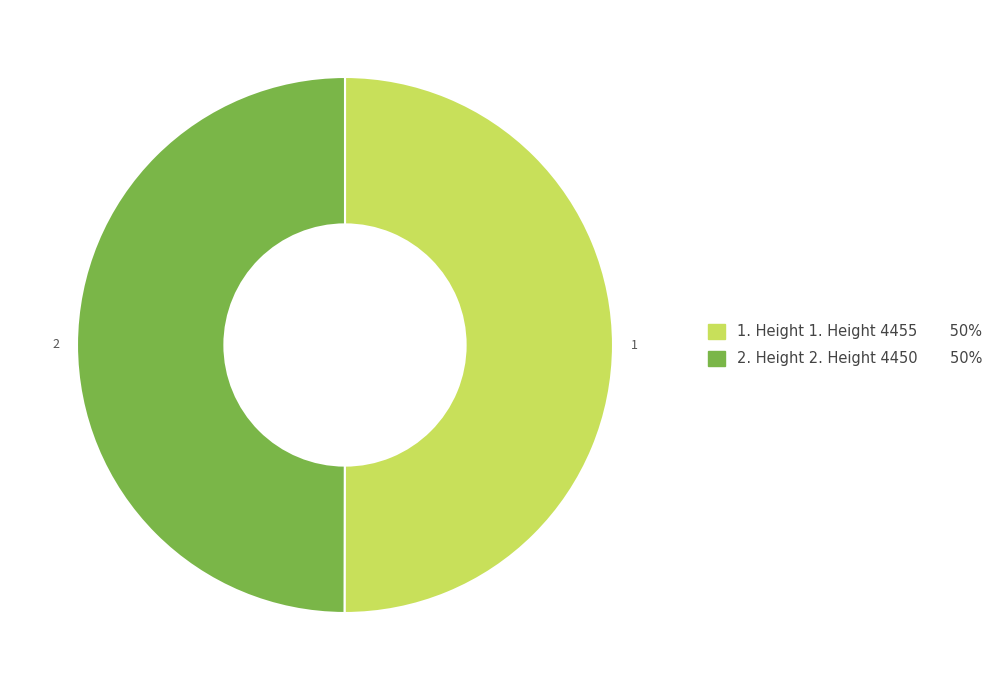

How many segments does this pie chart have?

2